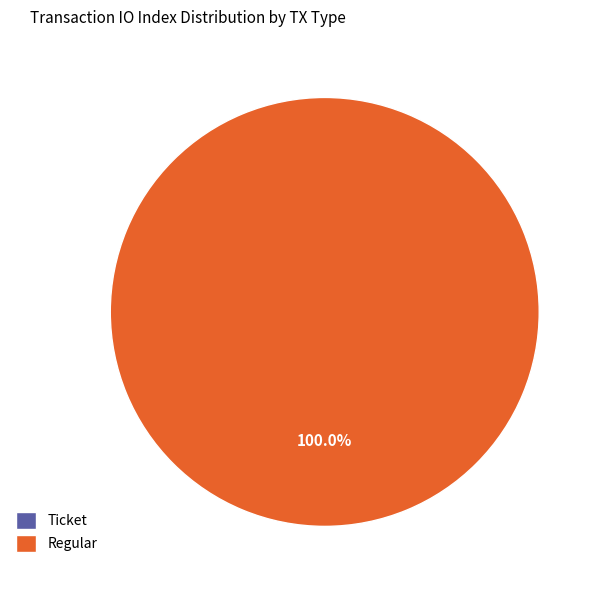

What is the largest slice in the pie chart?

Regular